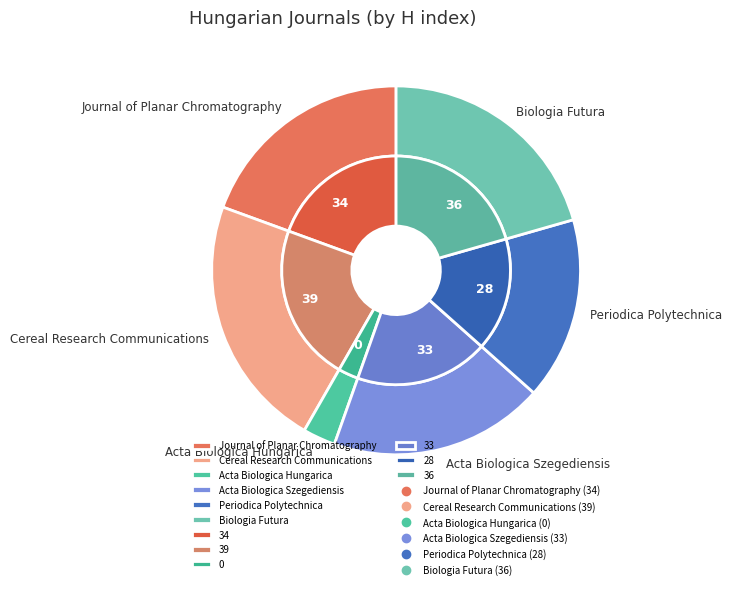

Is there a majority slice in this chart?

No